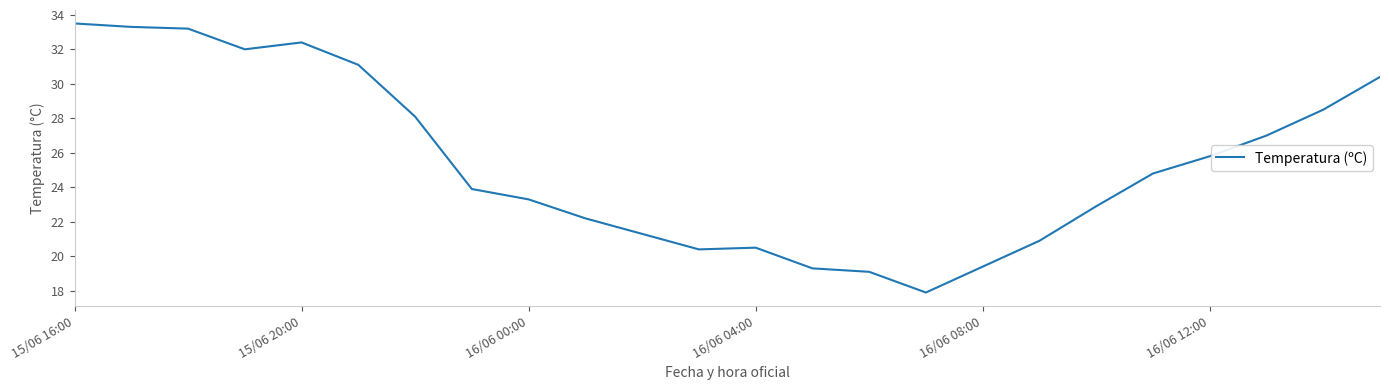

What is the greatest value displayed?

33.5